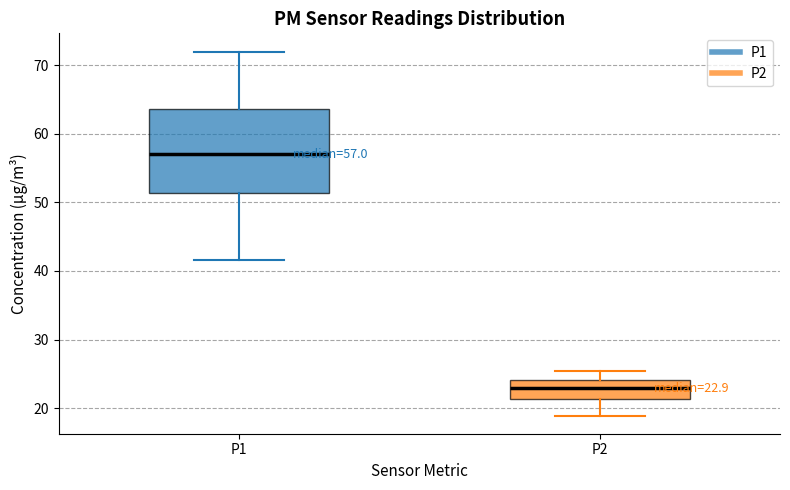

Which box has the highest median line?

P1